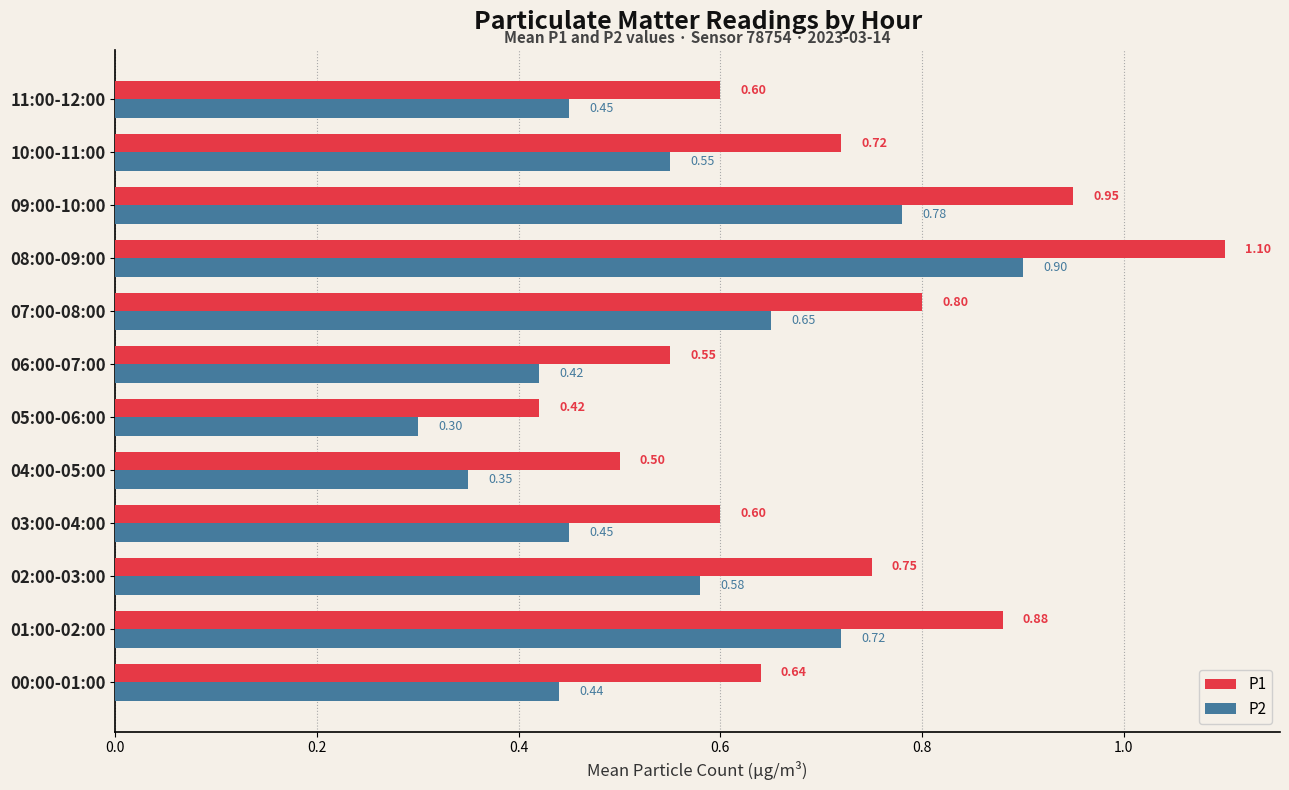

What position from the left is 09:00-10:00?

10